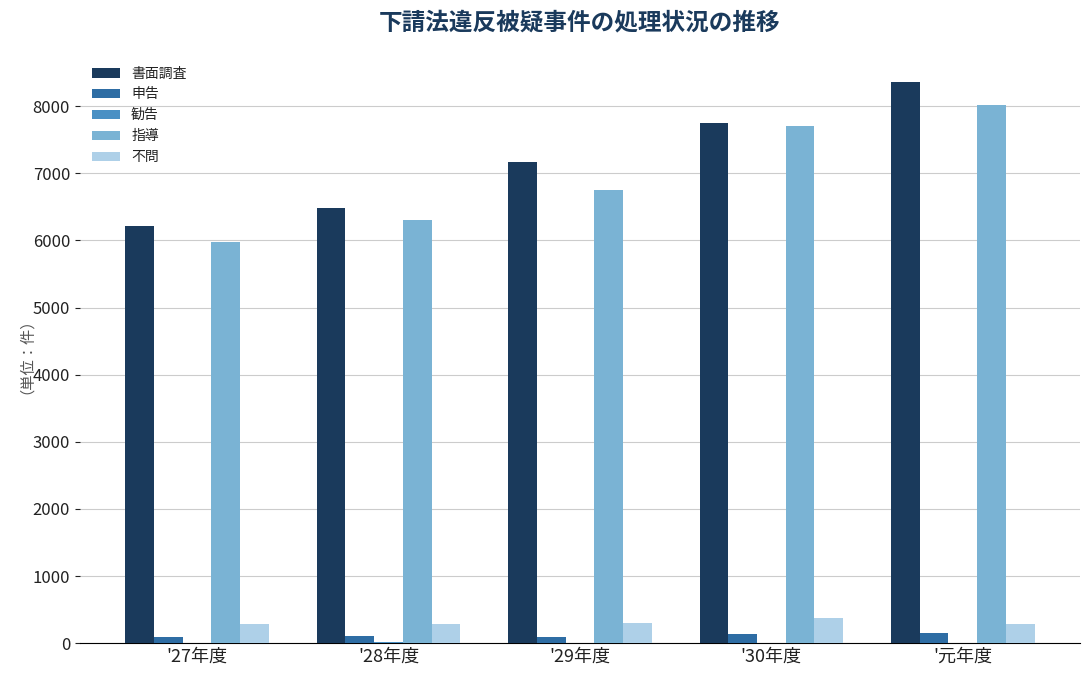

Which series changed the most between '27年度 and '28年度?

指導